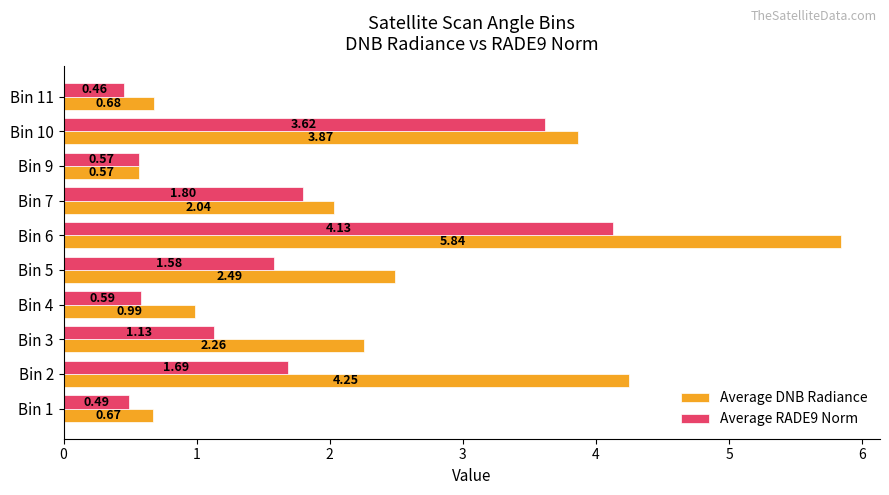

Which series has the largest total across all categories?

Average DNB Radiance